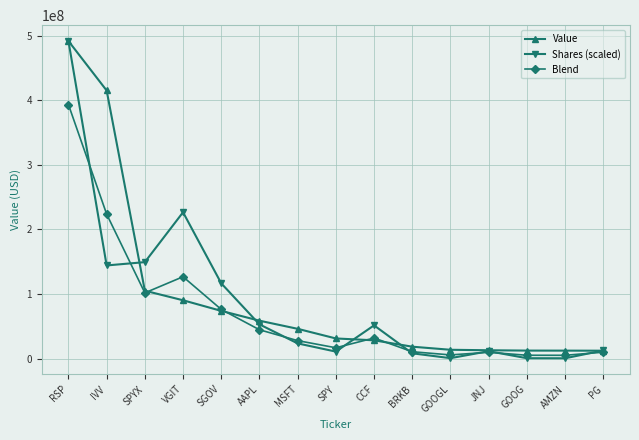

True or false: Blend has a value of 101817487.0 at SPYX.

True